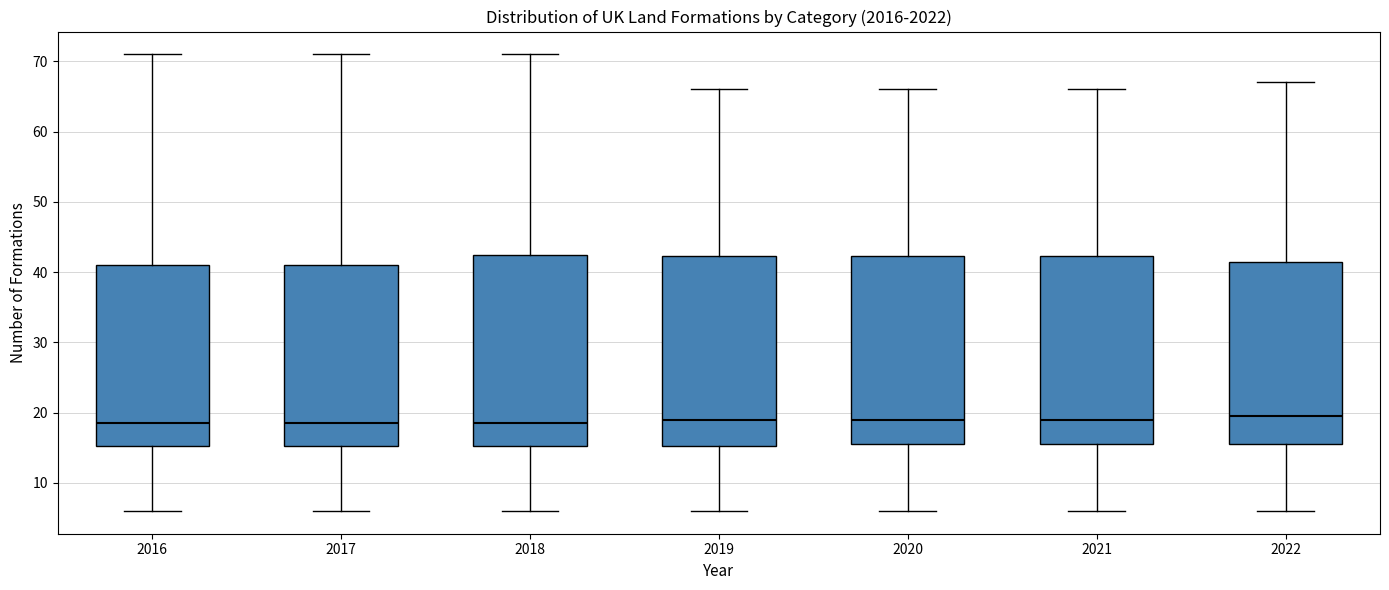

Where is the upper edge of the box at x = 2017 on the y-axis? The values are not printed on the chart, so give them approximately, as read against the axis.

41